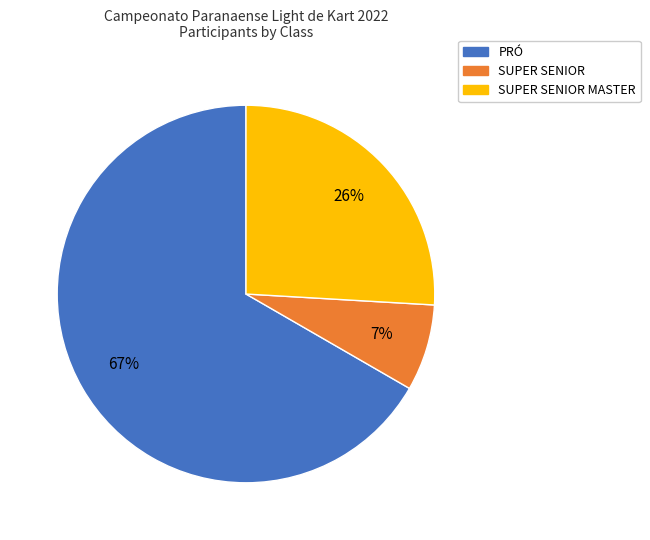

Is there any slice that represents more than half of the pie?

Yes